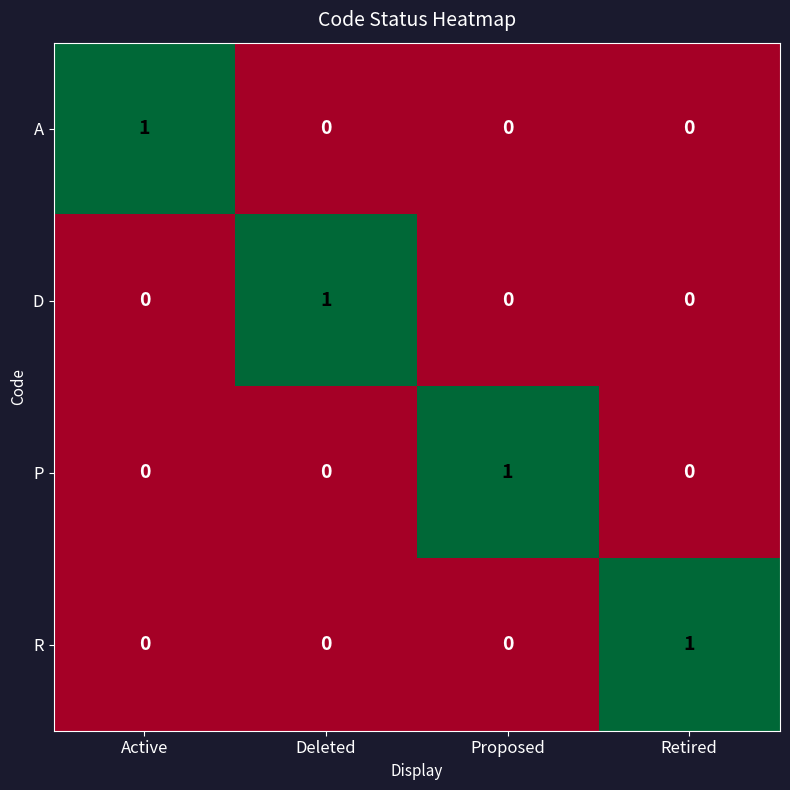

What is the difference between the highest and lowest values at Active?

1